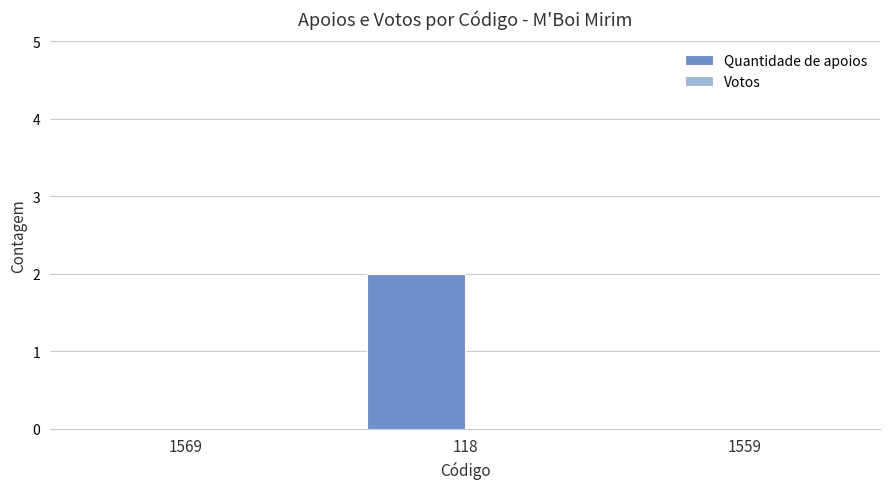

Reading right to left, extract all data points from this chart.

1559=0	118=2	1569=0